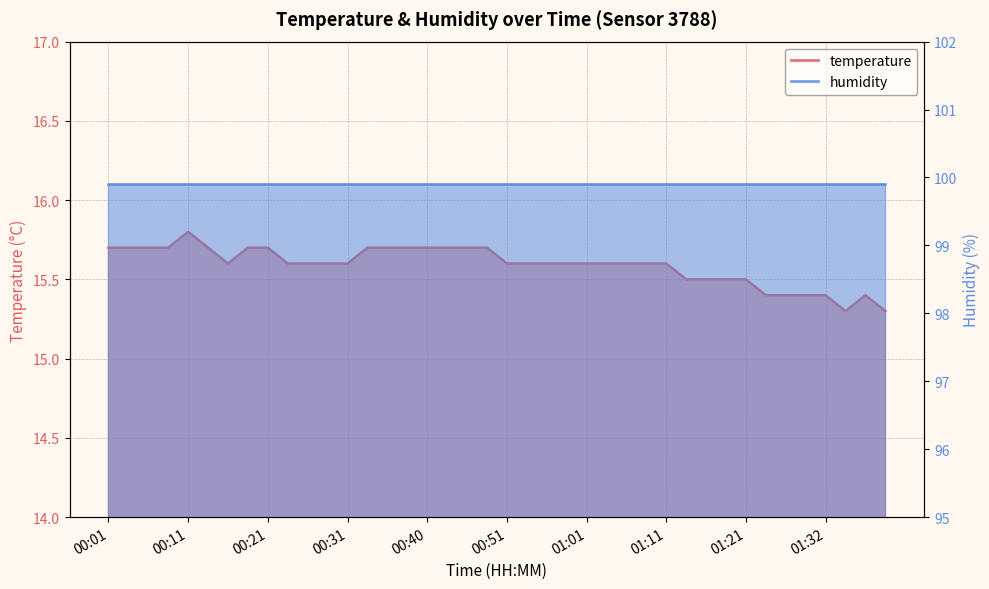

At which category does the data reach its first local valley?

00:16